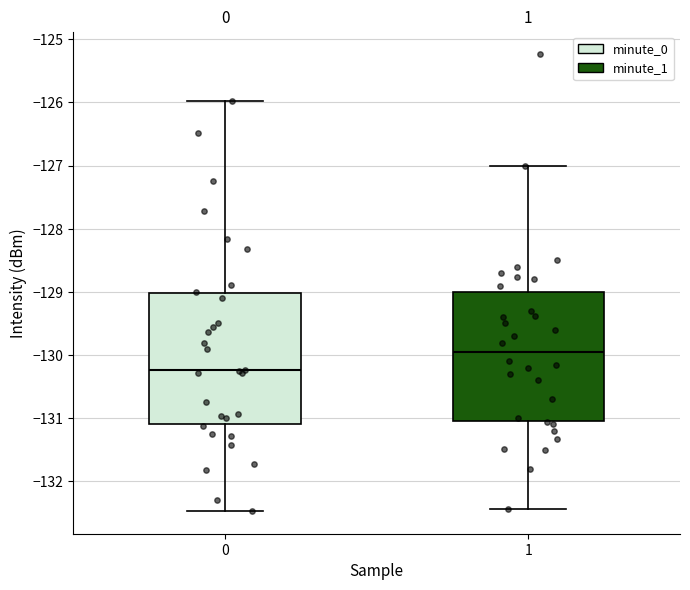

Reading left to right, read every box against the y-axis: the position of its median line, the range the box covers, and the ends of its whiskers. The values are not printed on the chart, so give them approximately, as read against the axis.

0: median -130.2, box -131.1 to -129.0, whiskers -132.5 to -126.0
1: median -130.0, box -131.0 to -129.0, whiskers -132.4 to -127.0